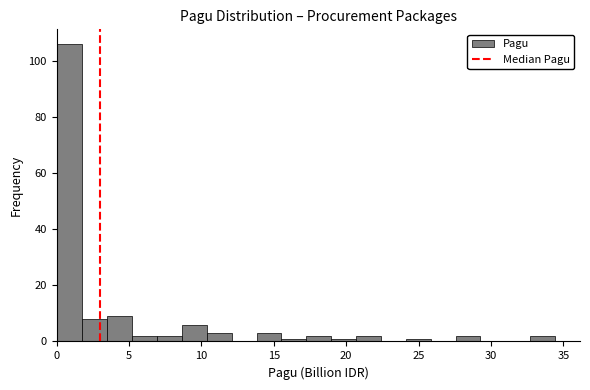

Read against the x-axis, roughly where is the centre of the tallest bar?

1.0